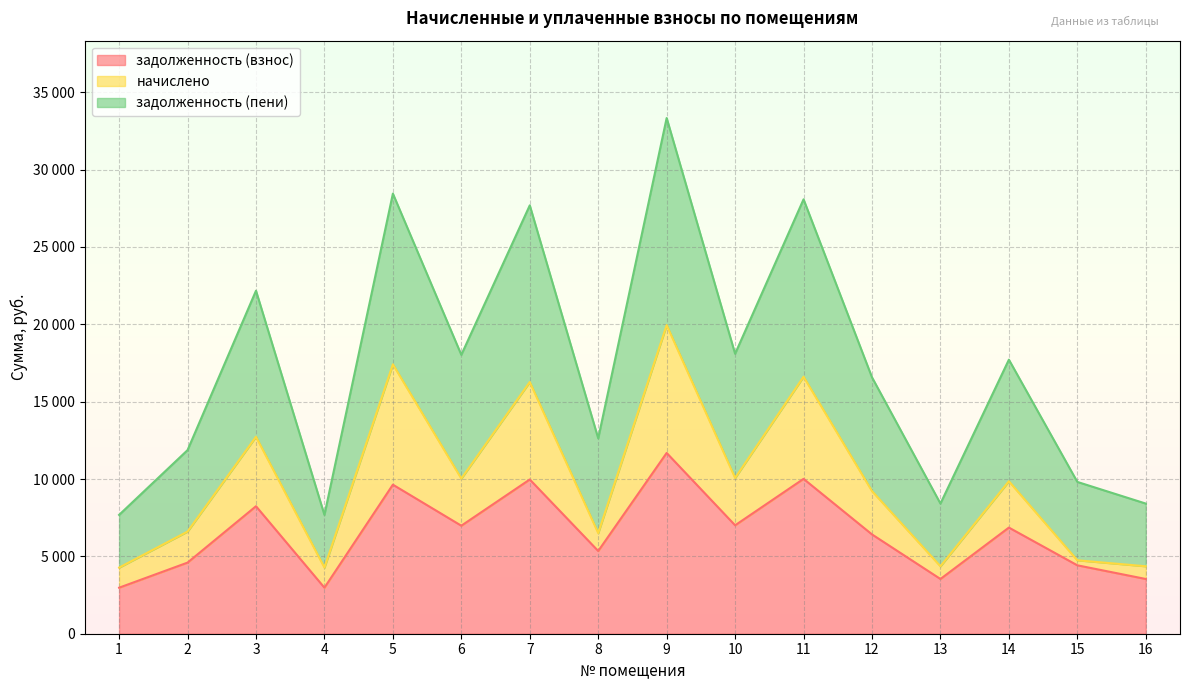

Which label corresponds to the smallest value in the chart?

1